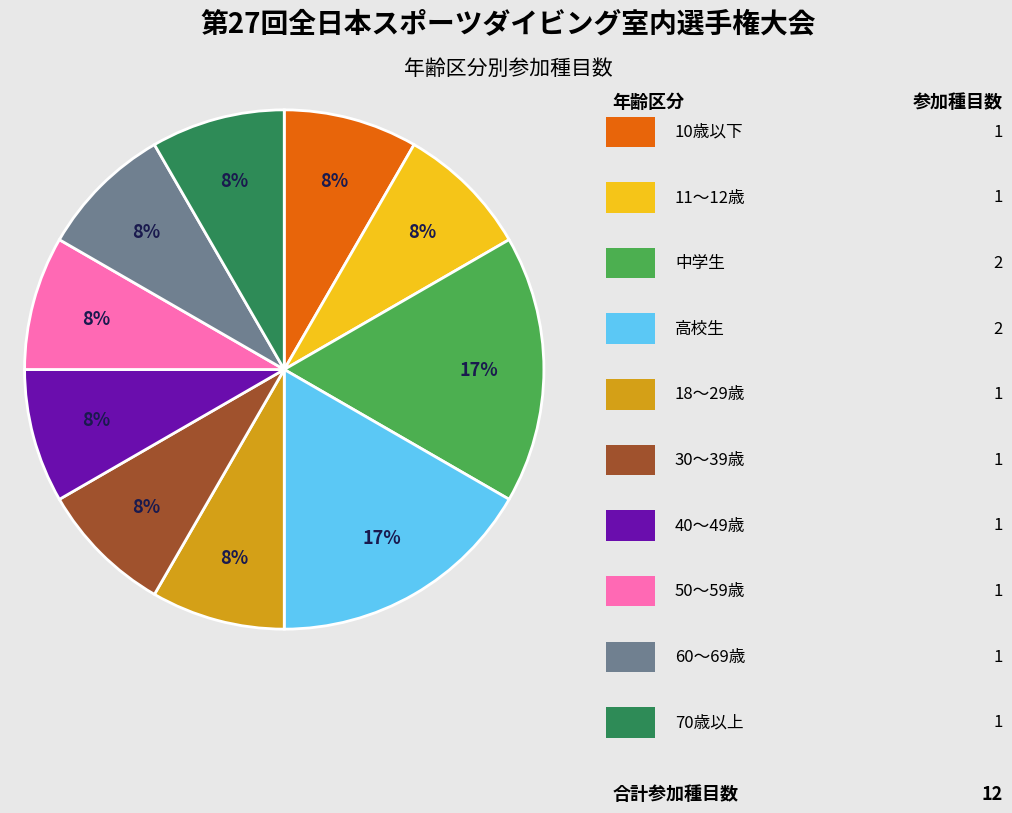

Count the number of slices in the pie.

10